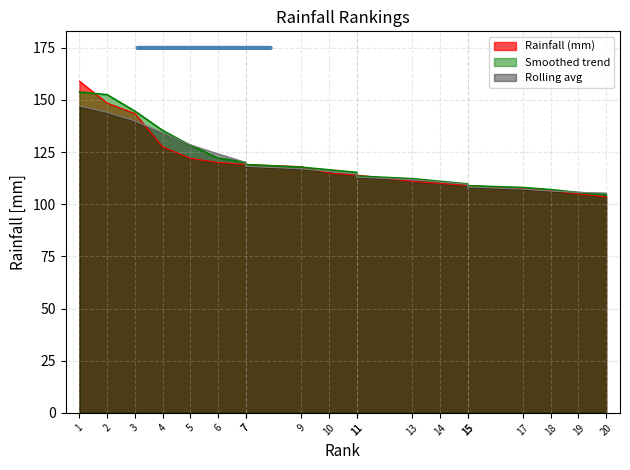

True or false: there are more than 2 points higher than both neighbors.

False